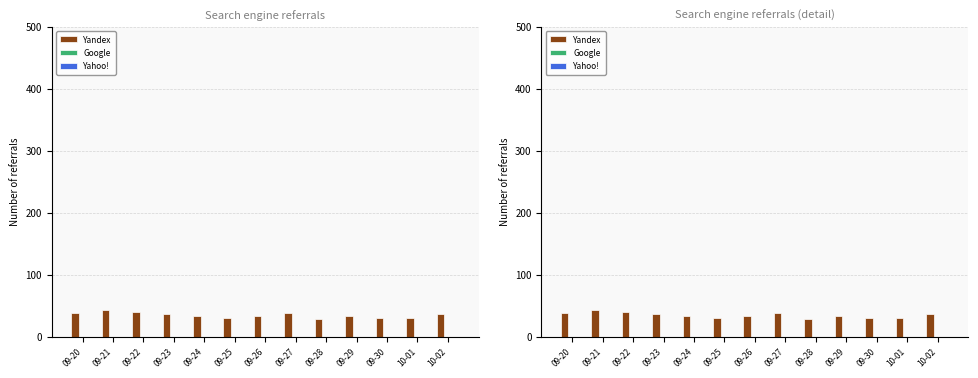

Is the value of Google at 10-02 greater than the value of Yandex at 10-01?

No